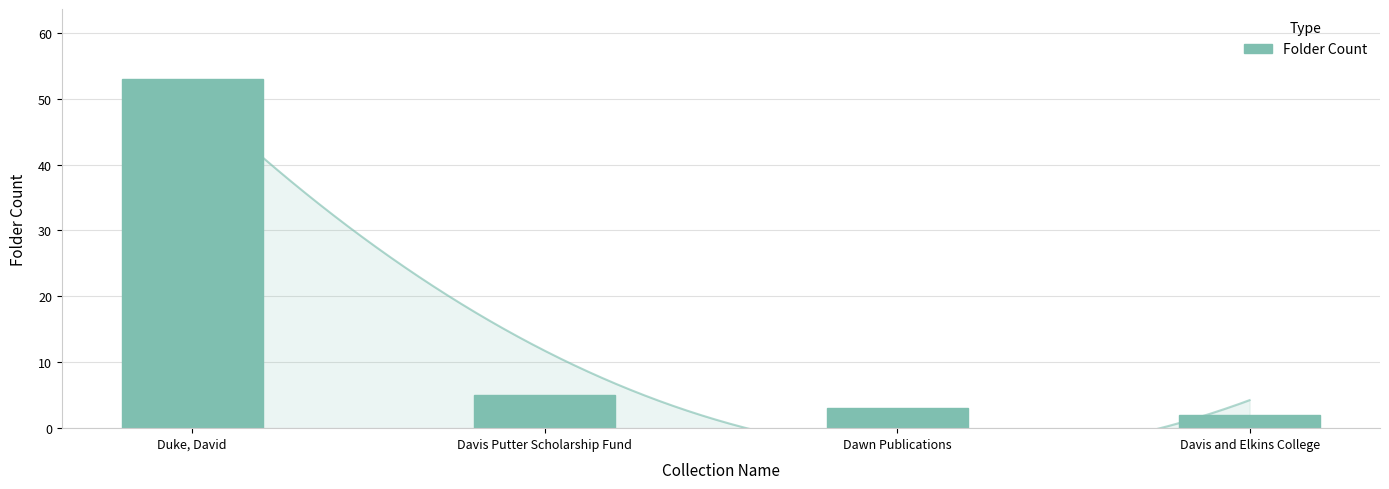

The value at Davis and Elkins College is 2. True or false?

True